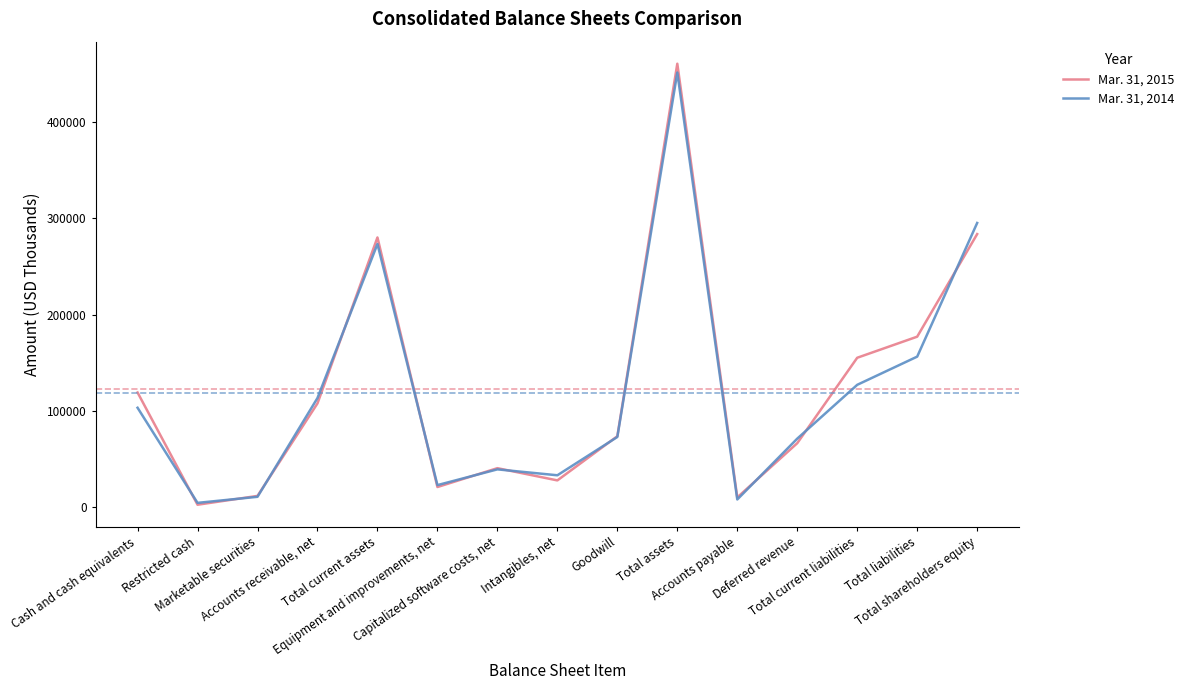

Between Cash and cash equivalents and Restricted cash, which series saw the biggest shift?

Mar. 31, 2015